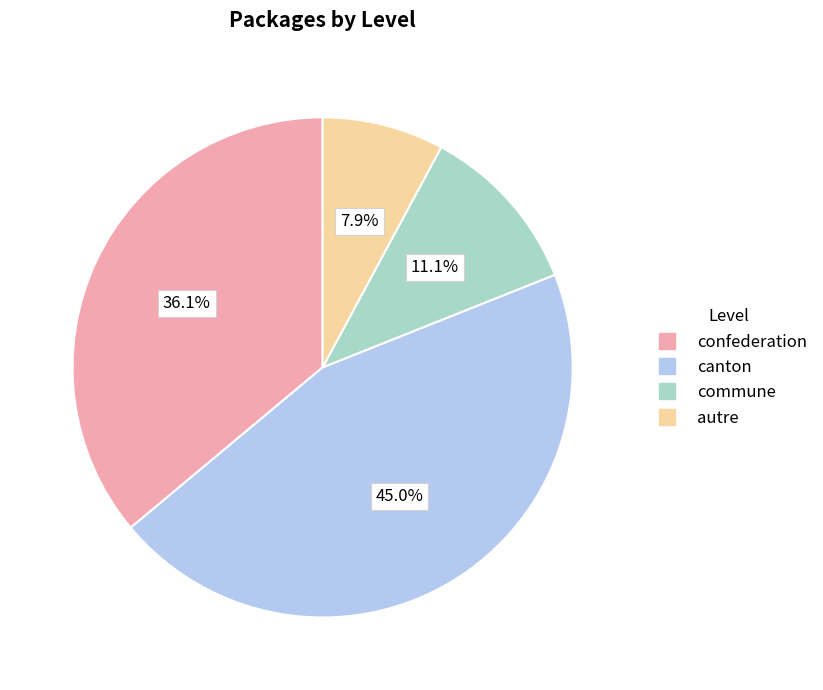

Count the number of slices in the pie.

4